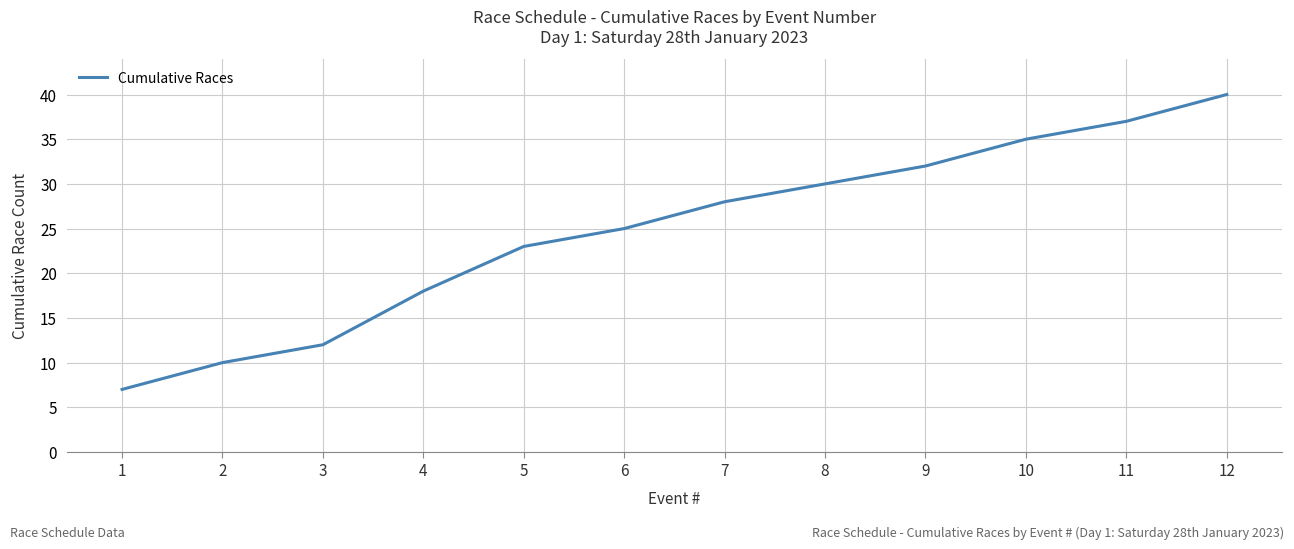

At which category does the chart reach its peak across all series?

12